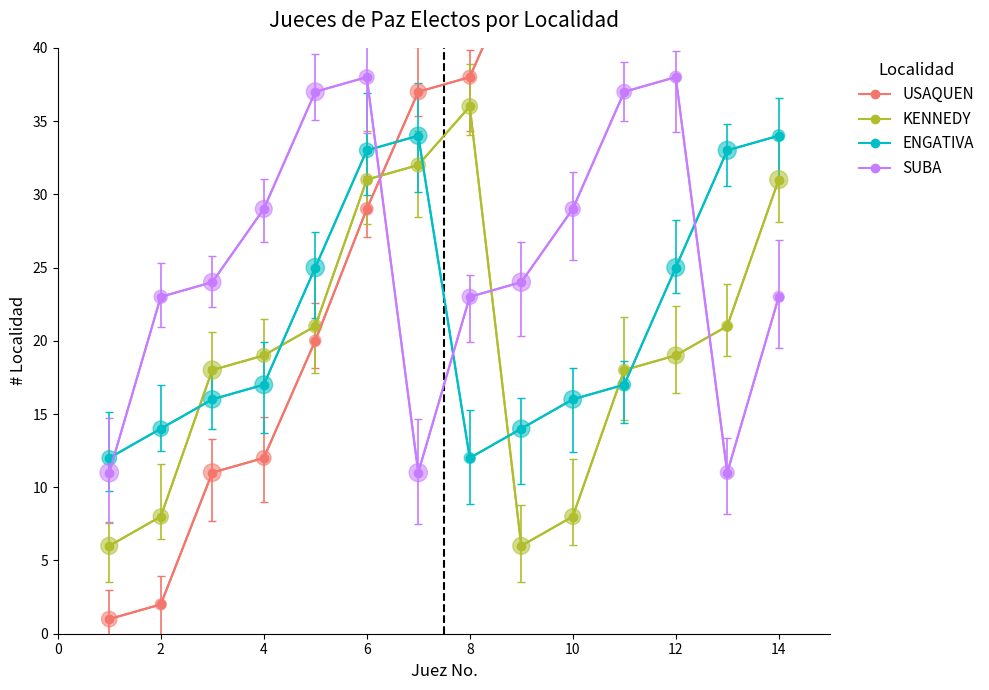

What is the total value across all series at 10?

131